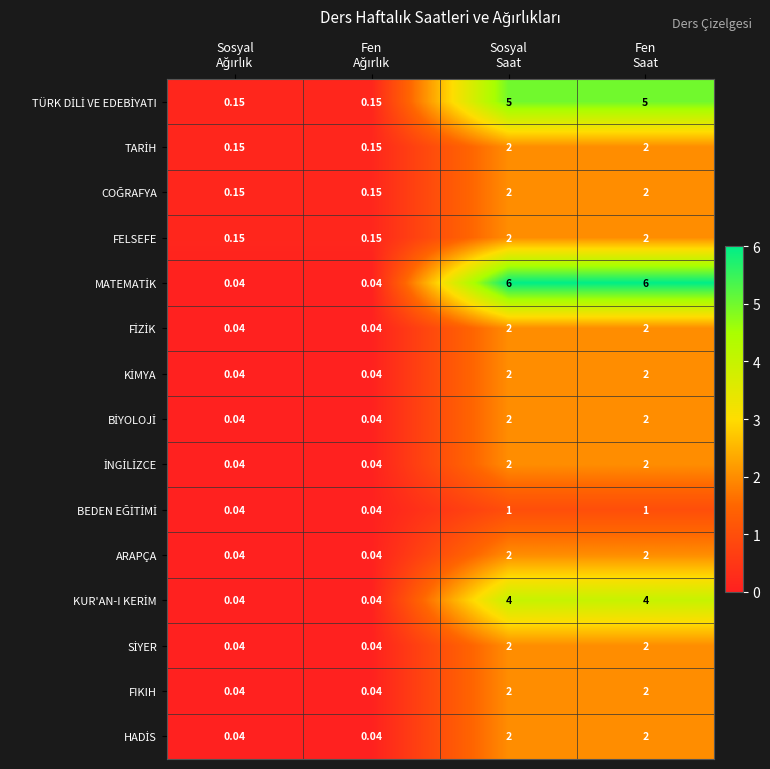

How many distinct data groups are displayed?

15